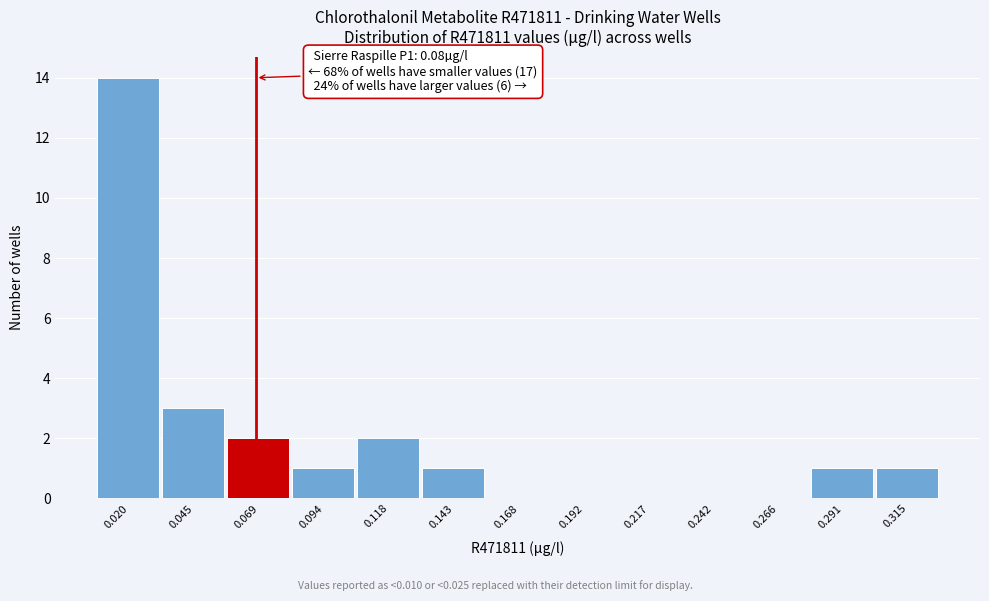

Reading right to left, list all the values displayed in this chart.

0.315=1	0.291=1	0.266=0	0.242=0	0.217=0	0.192=0	0.168=0	0.143=1	0.118=2	0.094=1	0.069=2	0.045=3	0.020=14